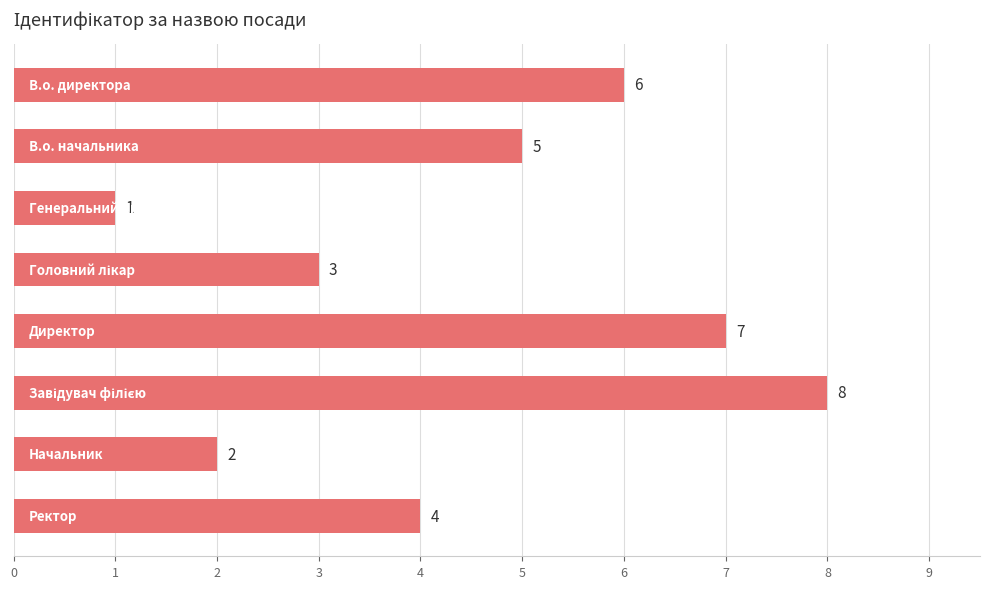

How many values are between 3 and 7?

5